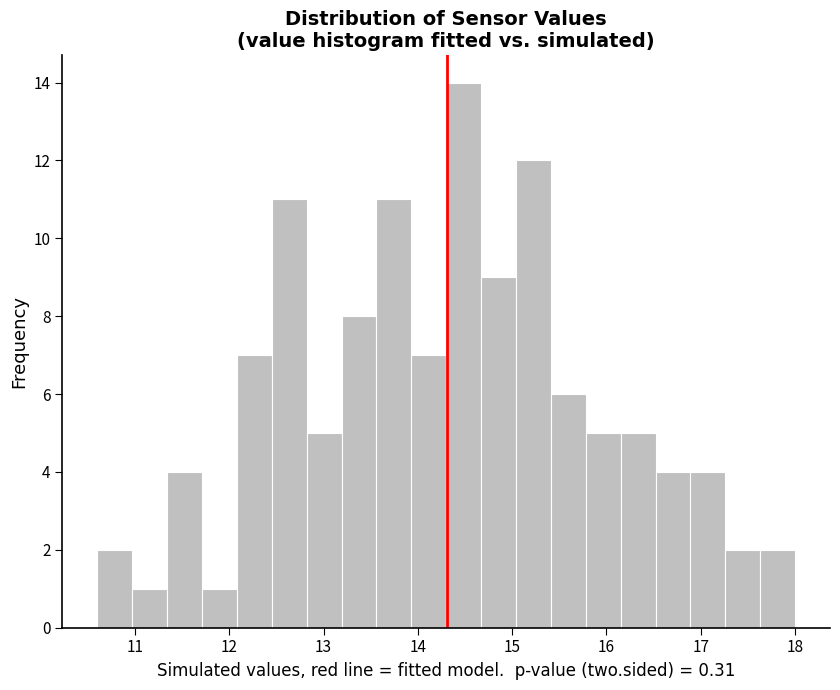

Read against the x-axis, roughly where is the centre of the tallest bar?

14.5